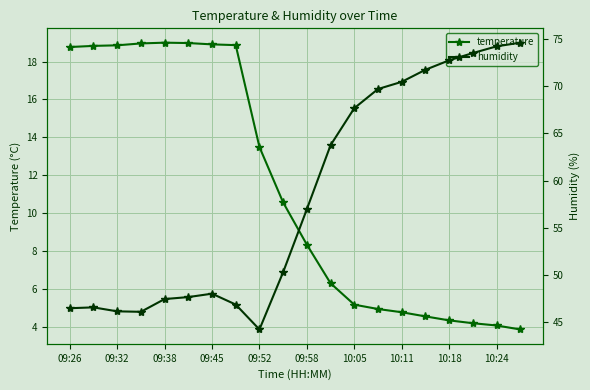

What is the highest value of the temperature series?

19.0